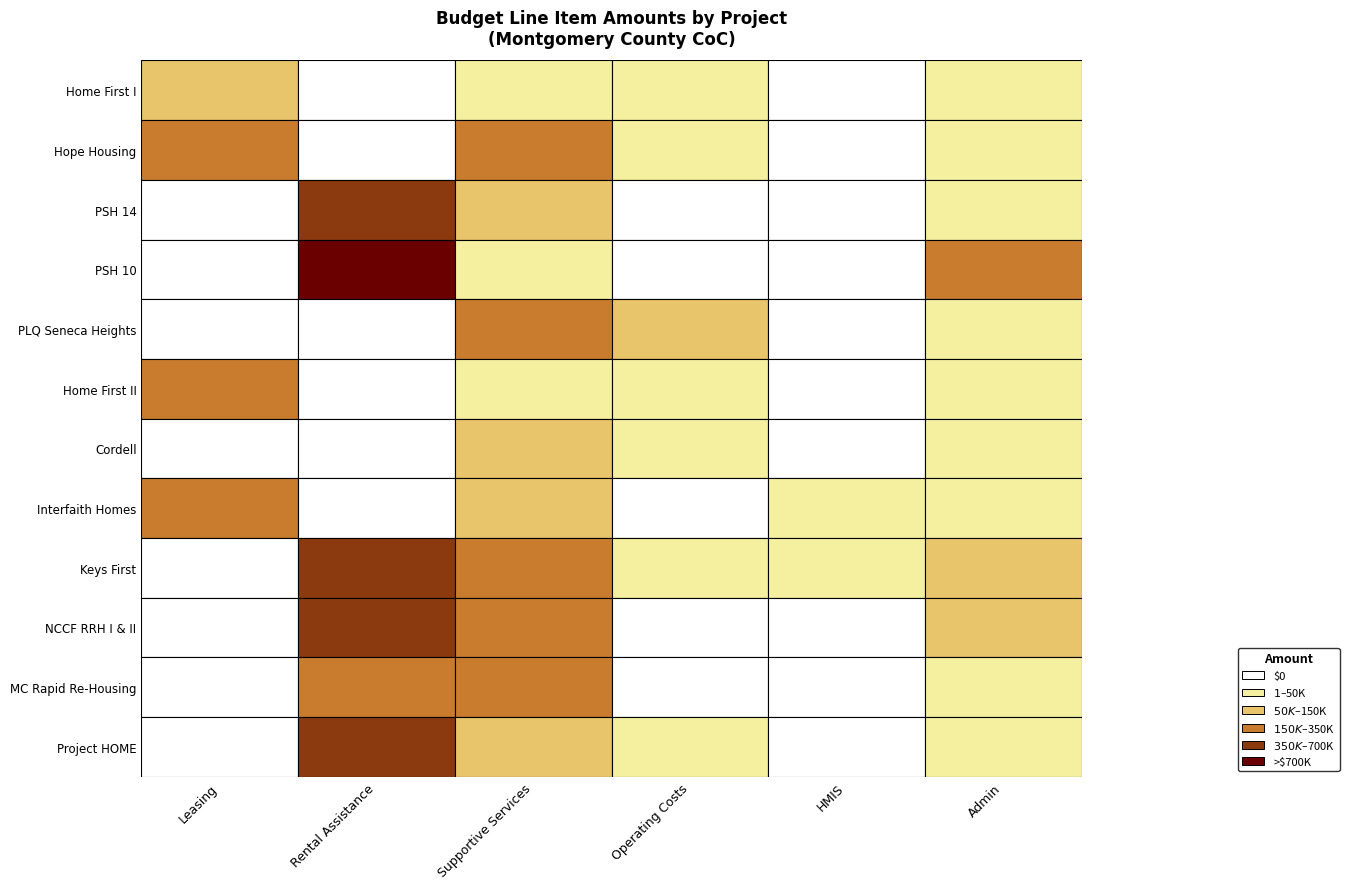

What is the sum of all Keys First values?

948996